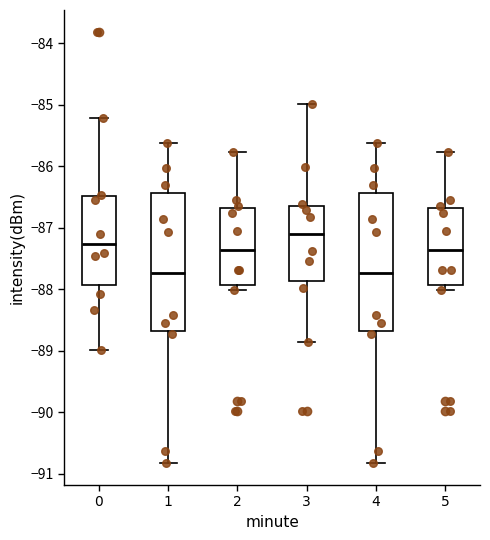

Reading left to right, read every box against the y-axis: the position of its median line, the range the box covers, and the ends of its whiskers. The values are not printed on the chart, so give them approximately, as read against the axis.

0: median -87.3, box -87.9 to -86.5, whiskers -89.0 to -85.2
1: median -87.7, box -88.7 to -86.4, whiskers -90.8 to -85.6
2: median -87.4, box -87.9 to -86.7, whiskers -88.0 to -85.8
3: median -87.1, box -87.9 to -86.6, whiskers -88.9 to -85.0
4: median -87.7, box -88.7 to -86.4, whiskers -90.8 to -85.6
5: median -87.4, box -87.9 to -86.7, whiskers -88.0 to -85.8